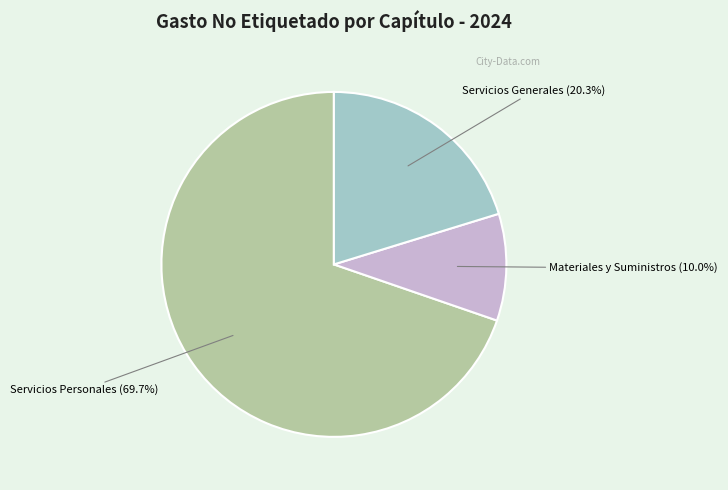

To the nearest percent, what is the combined percentage of Servicios Generales and Materiales y Suministros?

30%